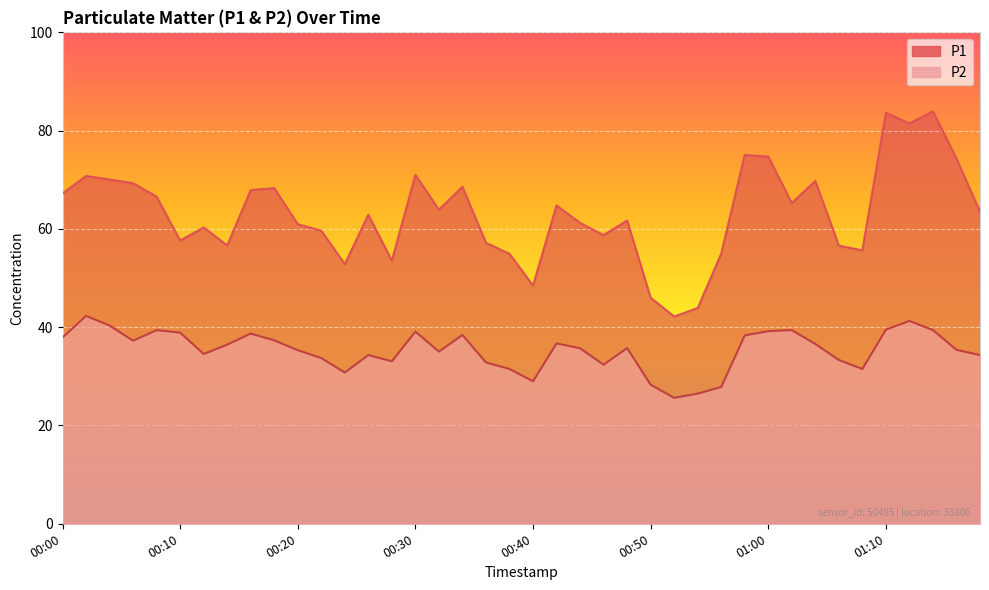

What is the label of the 40th point from the right?

00:00